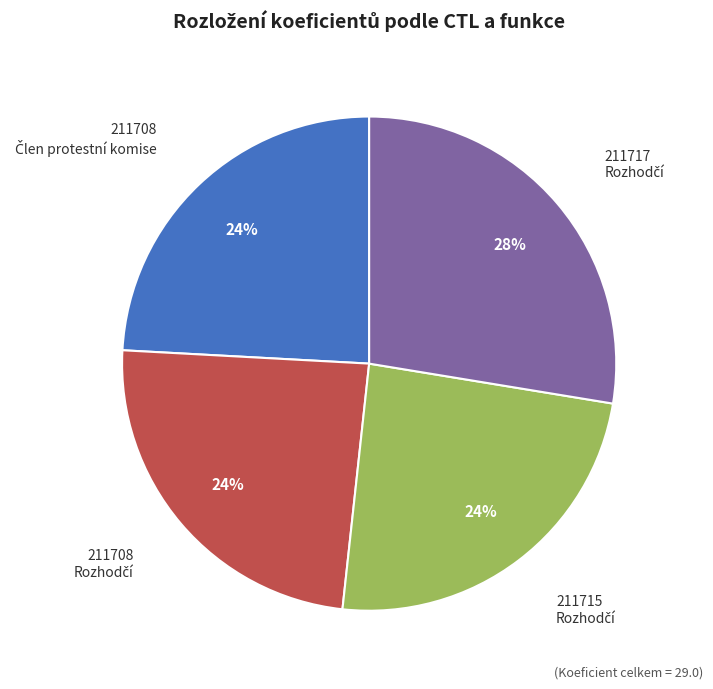

To the nearest percent, what is the average slice percentage?

25%